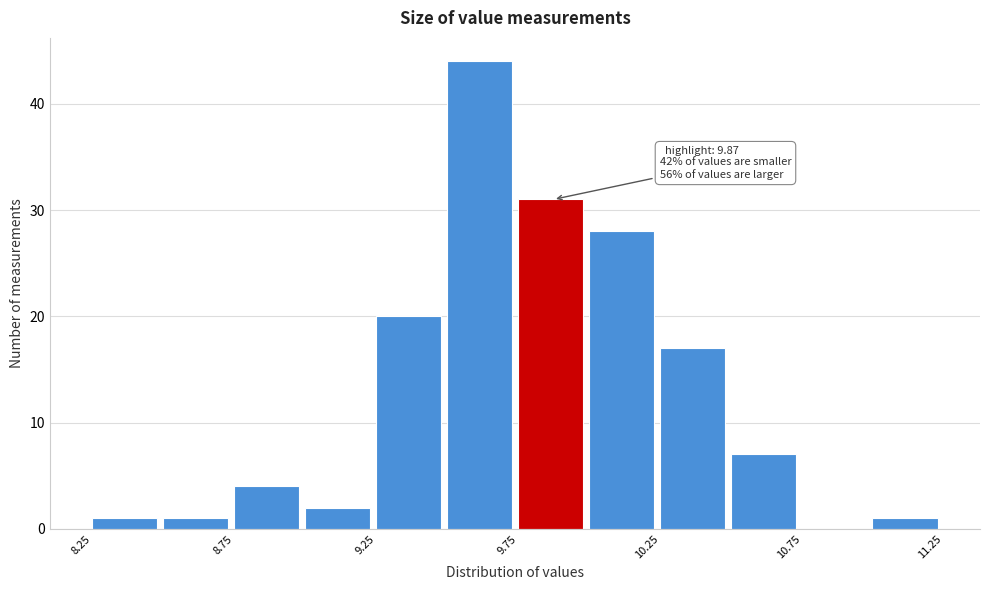

Over which range of the x-axis is the bar tallest?

9.50 to 9.75